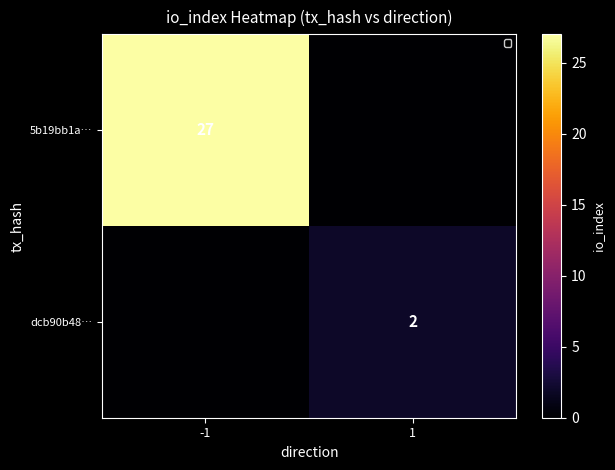

Is it true that 5b19bb1a… equals 43 at -1?

False